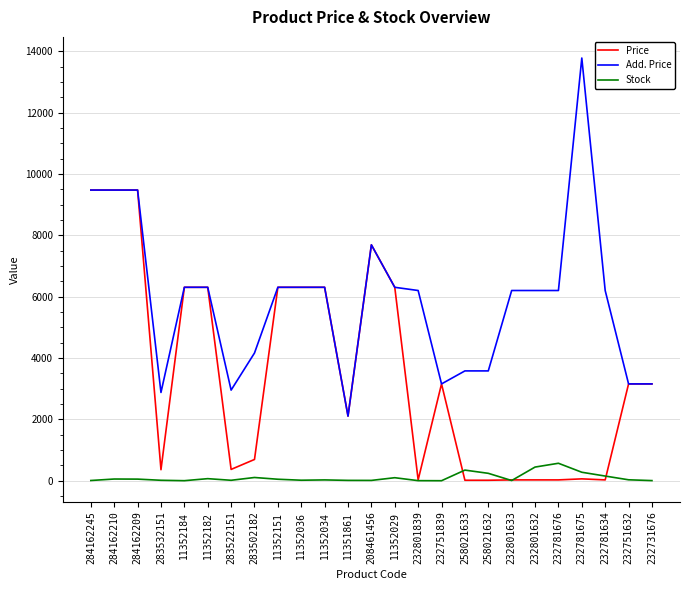

After their last crossing, which series has the higher values: Stock or Price?

Price